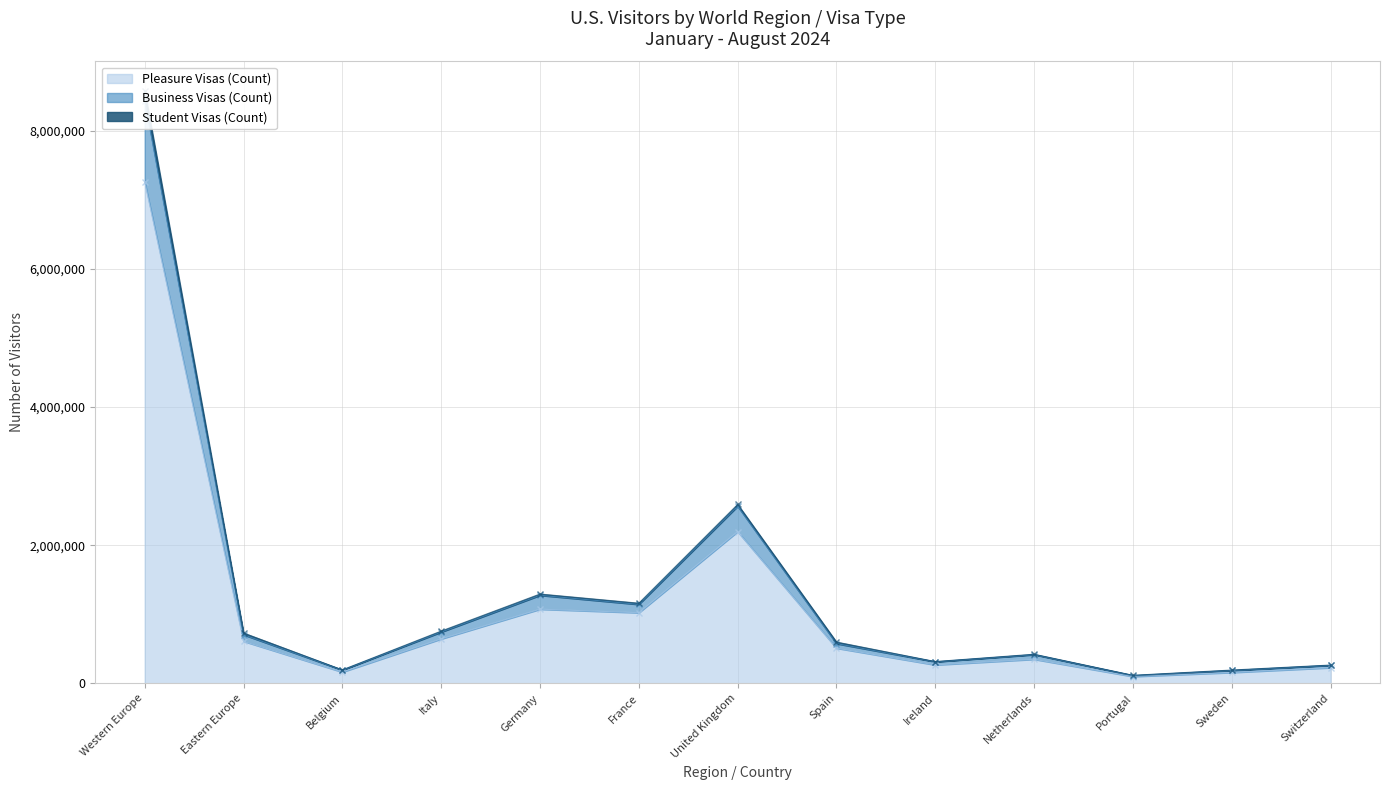

Reading left to right, transcribe all the data shown in this chart.

Business Visas (Count): 8435530	704331	192434	742892	1274852	1143084	2564890	575745	312945	416084	113881	187573	260969
Pleasure Visas (Count): 7259239	609331	163807	643658	1073589	1022581	2196514	509710	267179	348746	99315	157608	227123
Student Visas (Count): 8572084	728973	194768	756667	1292854	1160172	2590065	597674	315378	421483	116508	192679	265078